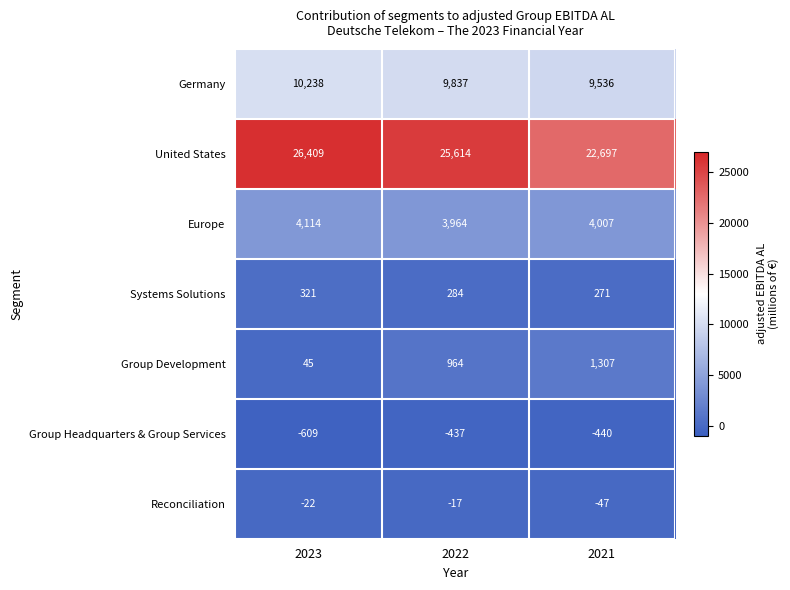

What is the minimum value for Group Development?

45